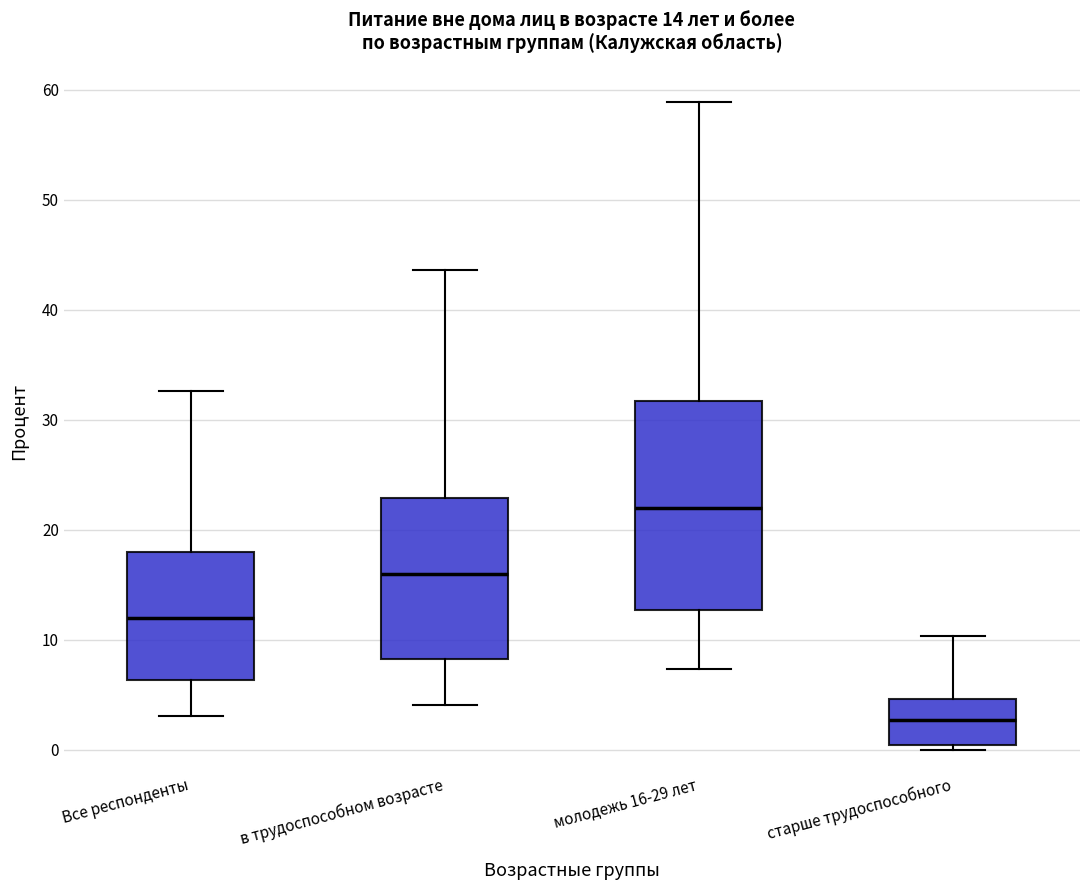

Comparing the boxes themselves (not the whiskers), which one is the tallest?

молодежь 16-29 лет